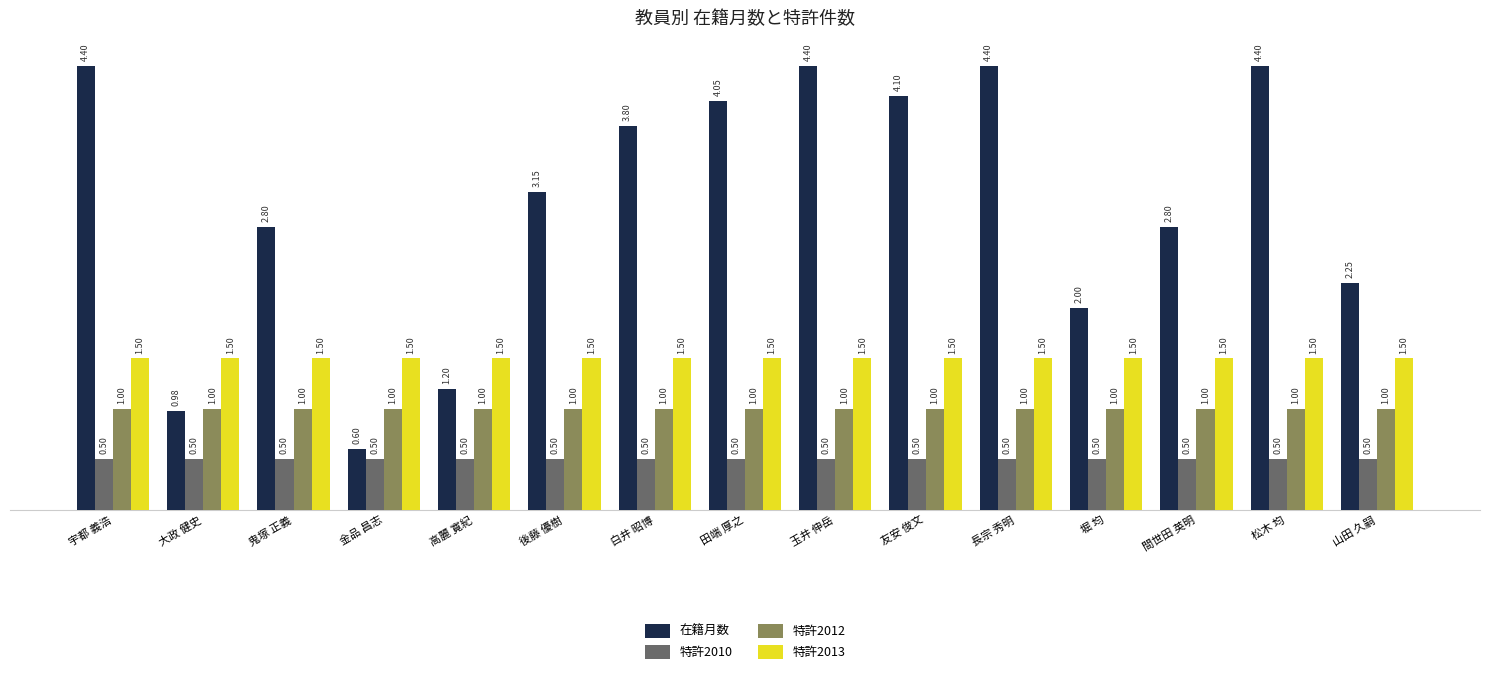

What is the total value across all series at 玉井 伸岳?

7.4